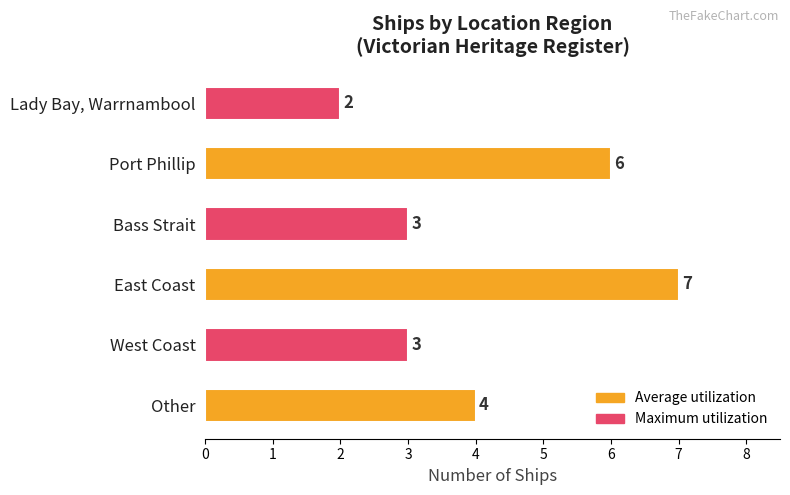

How many categories are shown in the chart?

6